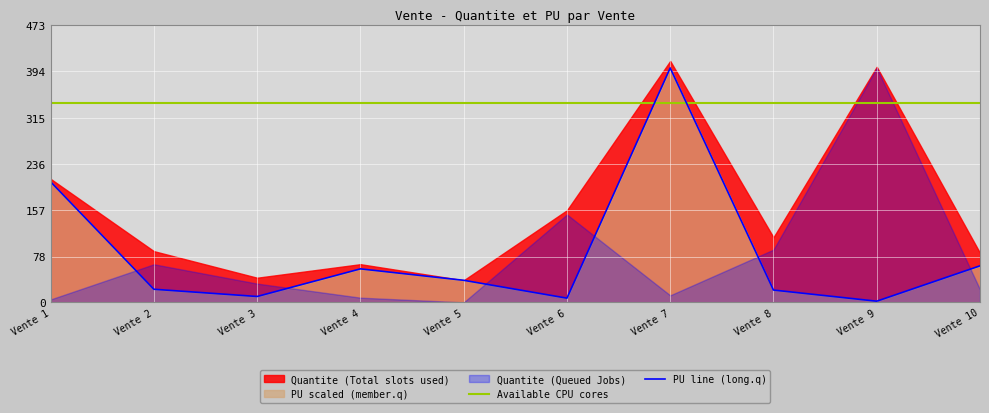

Which label corresponds to the largest value in the chart?

Vente 7